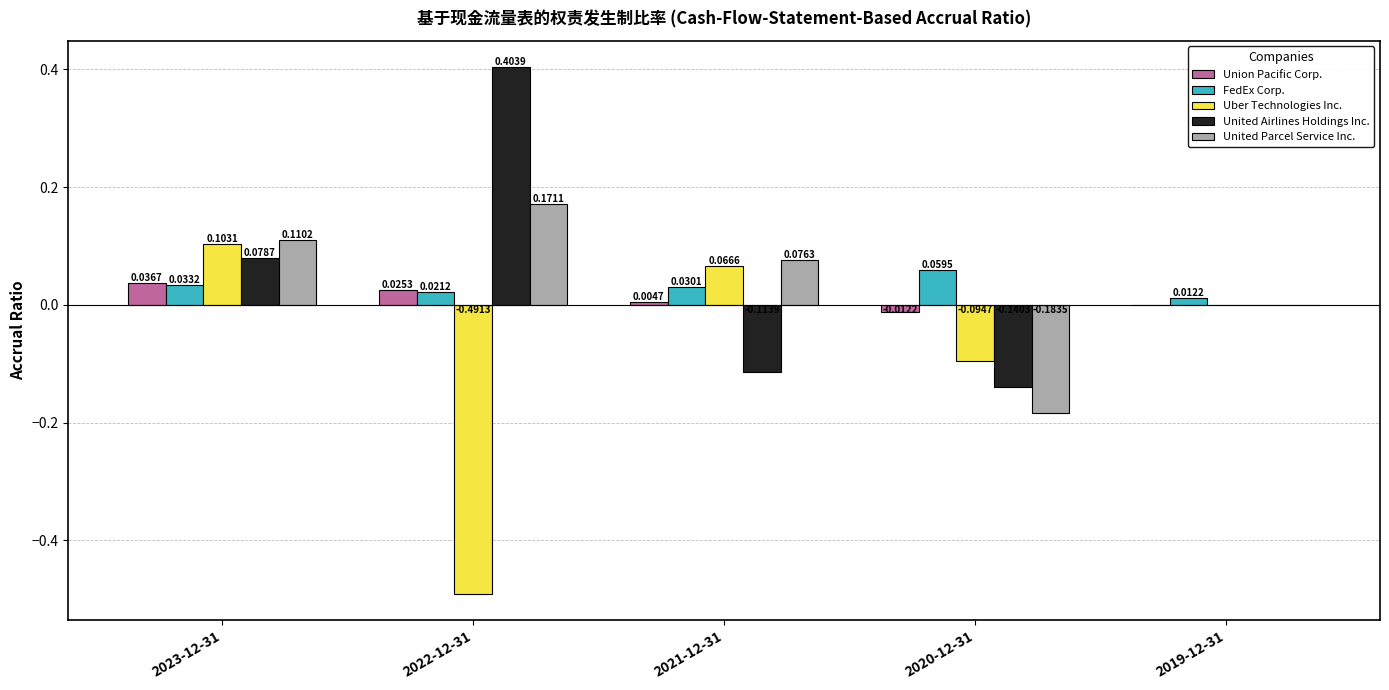

What is the sum of the United Airlines Holdings Inc. values at 2021-12-31 and 2022-12-31?

0.3